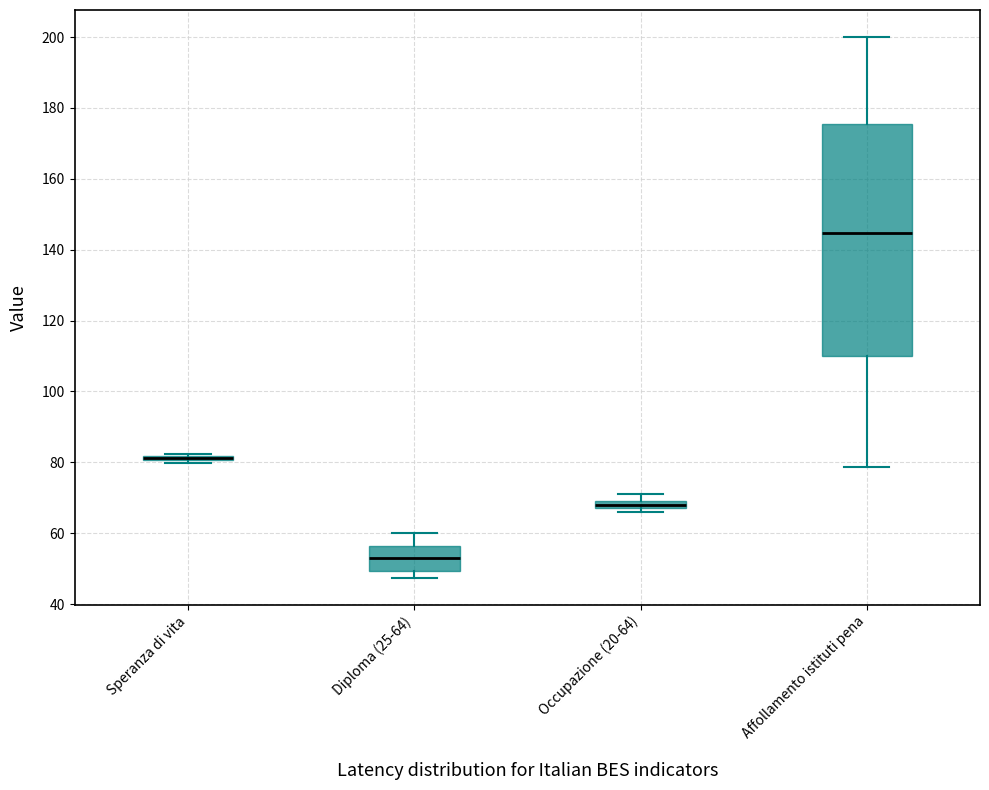

Where is the lower edge of the box for Diploma (25-64) on the y-axis? The values are not printed on the chart, so give them approximately, as read against the axis.

50